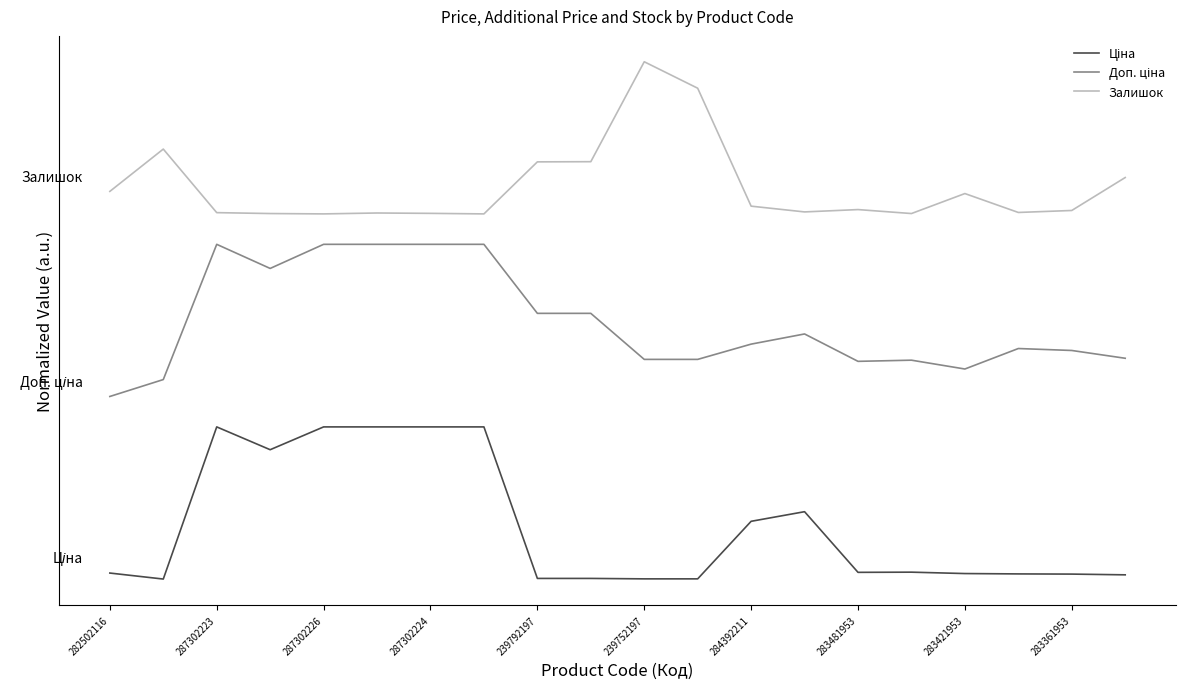

Which category has the highest value across all series?

239752197